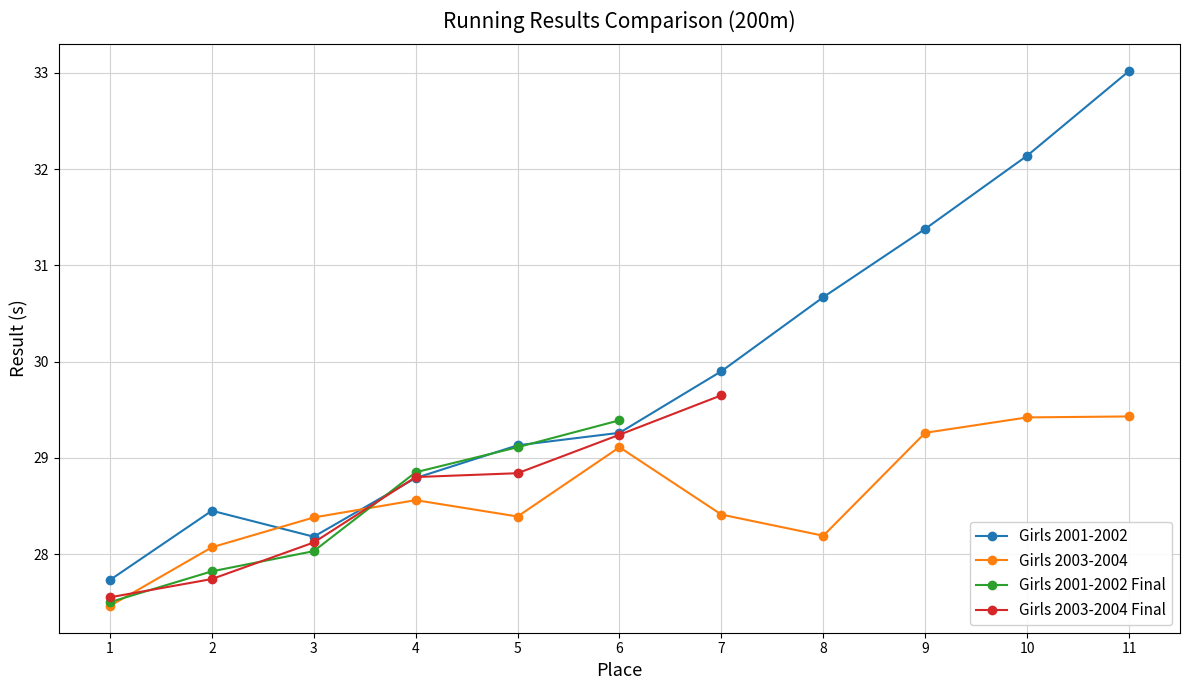

Which series has the largest total across all categories?

Girls 2001-2002